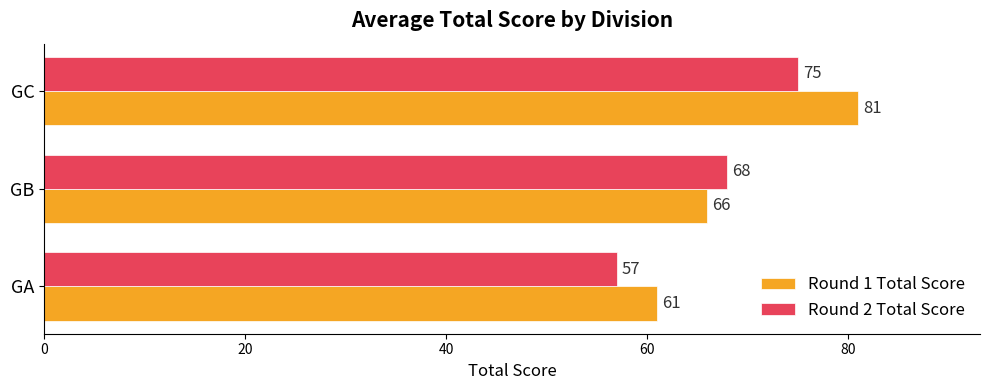

At which category is the sum across all series the highest?

GC